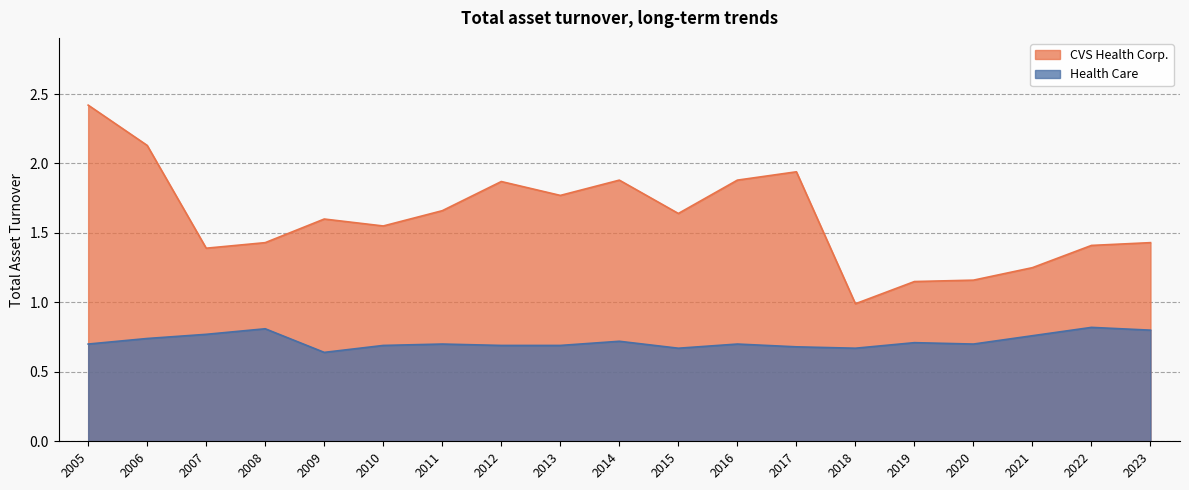

Rank the series at 2020 from highest to lowest value.

CVS Health Corp., Health Care